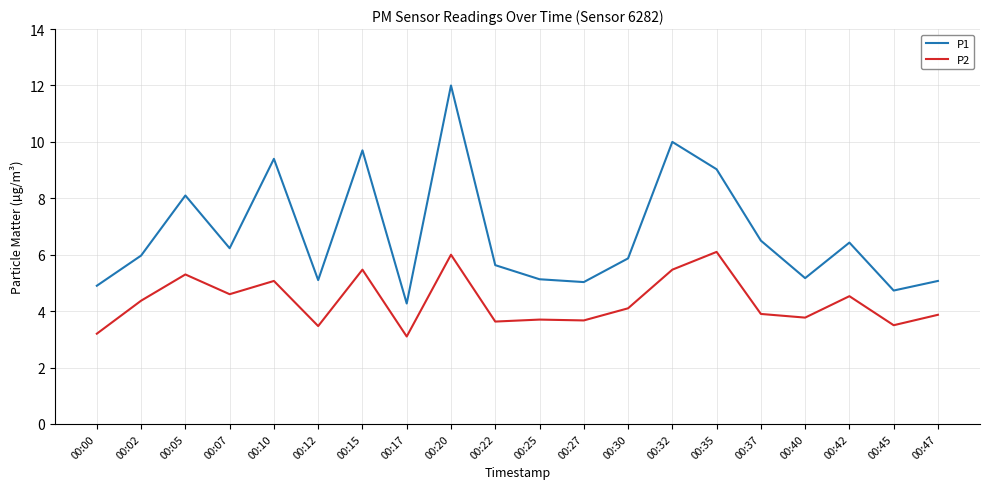

Does the chart have visible grid lines?

Yes